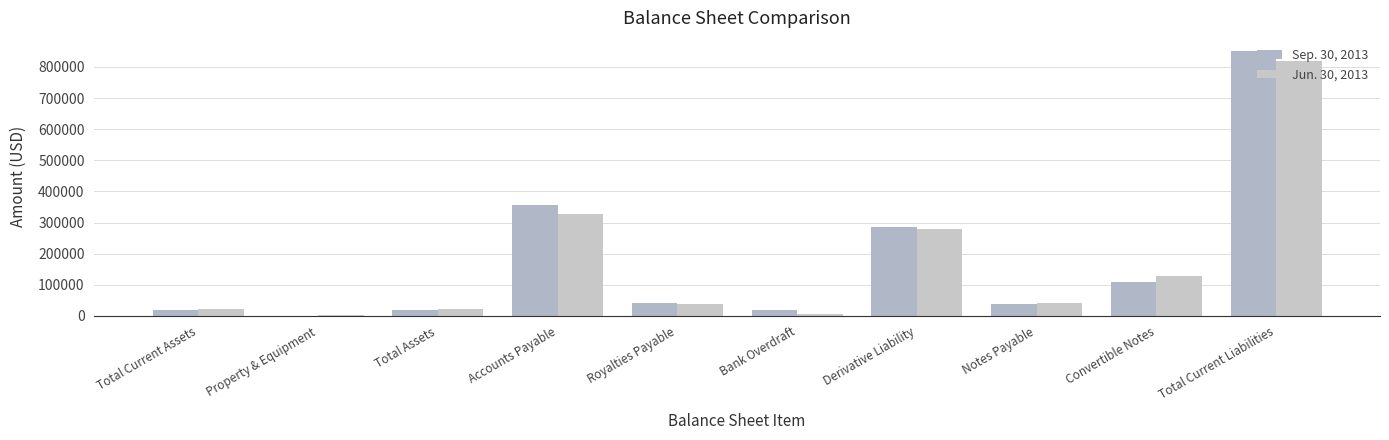

The Sep. 30, 2013 series shows 8883 at Bank Overdraft. True or false?

False